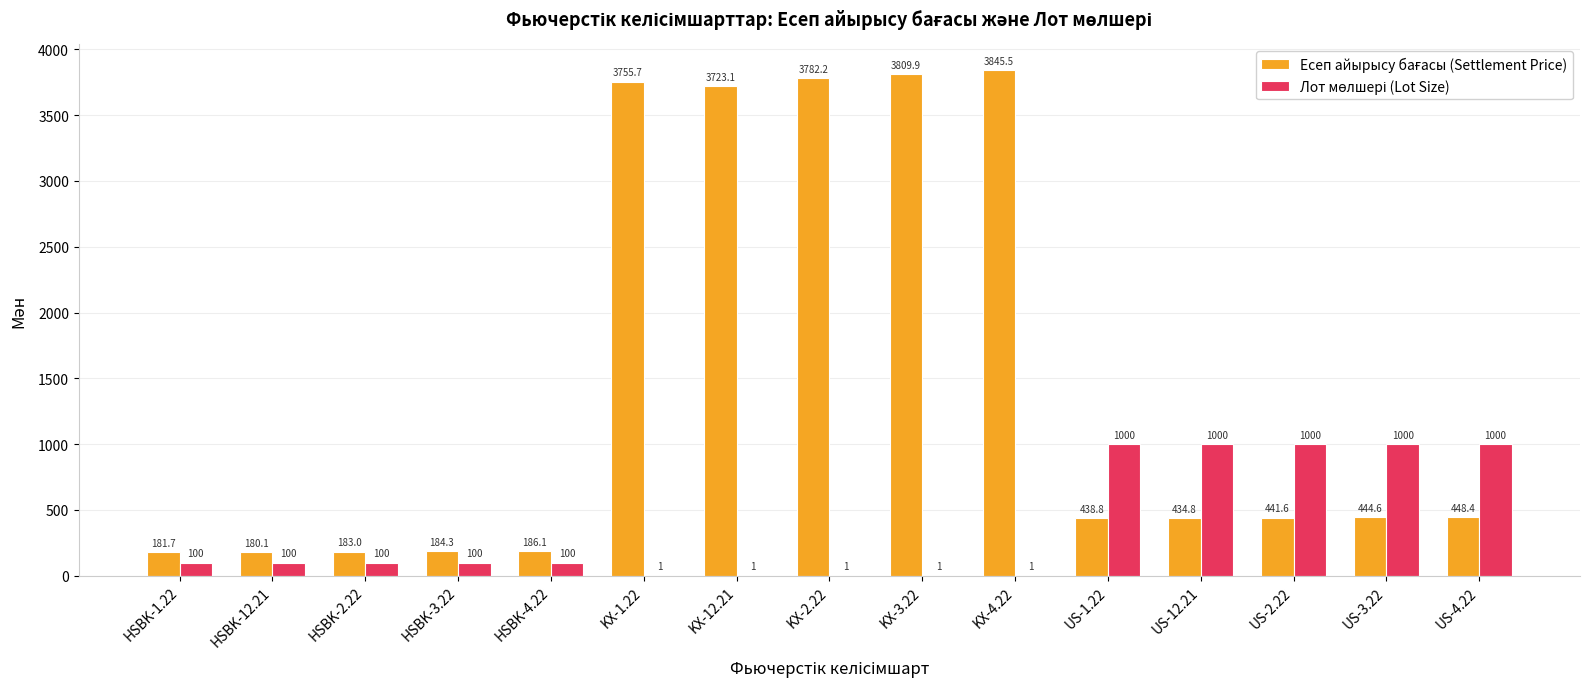

Does the chart contain stacked bars?

No